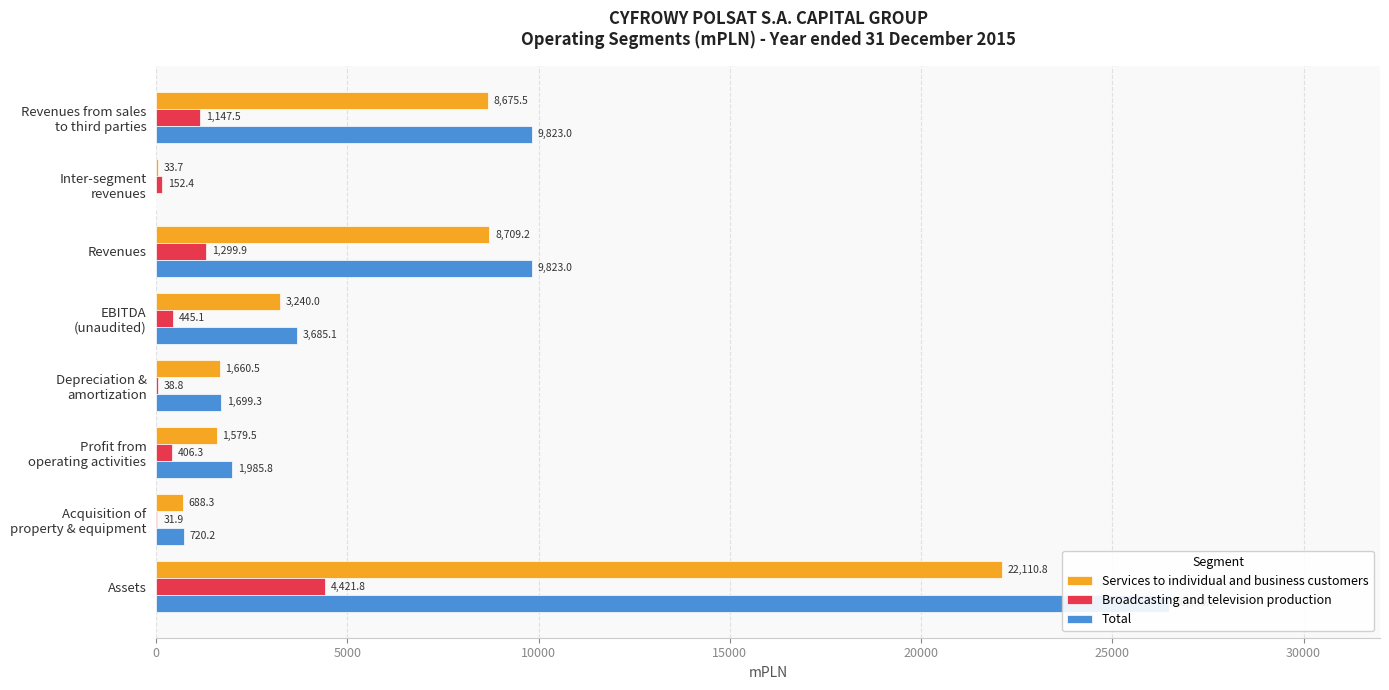

Is it true that Total equals 4247.0 at 0?

False